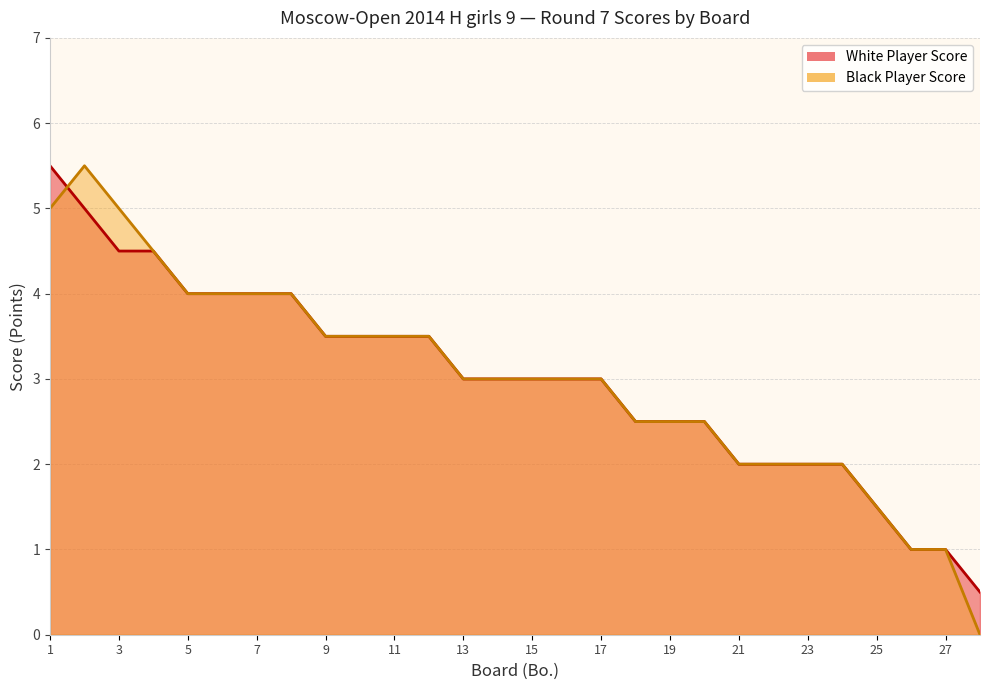

Reading right to left, transcribe all the data shown in this chart.

White Player Score: 28=0.5	27=1.0	26=1.0	25=1.5	24=2.0	23=2.0	22=2.0	21=2.0	20=2.5	19=2.5	18=2.5	17=3.0	16=3.0	15=3.0	14=3.0	13=3.0	12=3.5	11=3.5	10=3.5	9=3.5	8=4.0	7=4.0	6=4.0	5=4.0	4=4.5	3=4.5	2=5.0	1=5.5
Black Player Score: 28=0.0	27=1.0	26=1.0	25=1.5	24=2.0	23=2.0	22=2.0	21=2.0	20=2.5	19=2.5	18=2.5	17=3.0	16=3.0	15=3.0	14=3.0	13=3.0	12=3.5	11=3.5	10=3.5	9=3.5	8=4.0	7=4.0	6=4.0	5=4.0	4=4.5	3=5.0	2=5.5	1=5.0